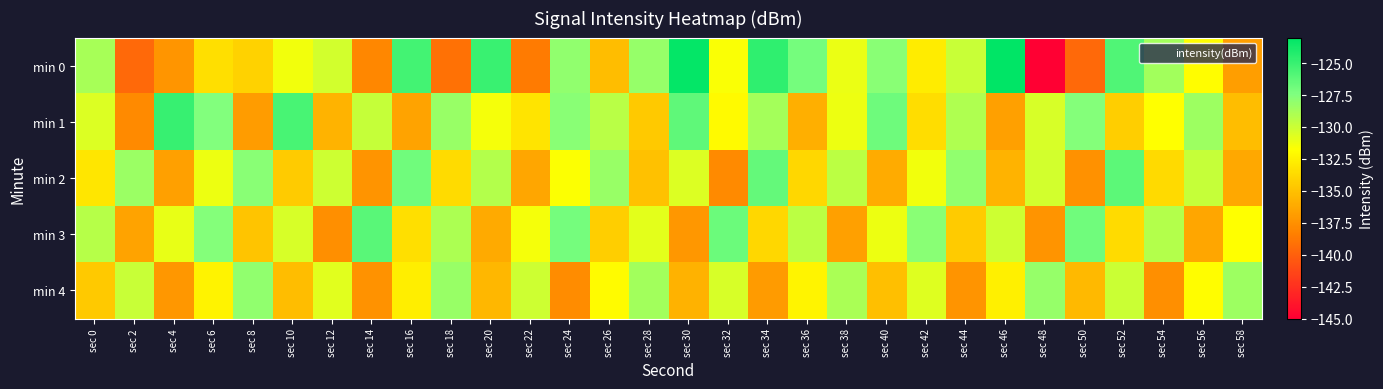

Reading right to left, list all the values displayed in this chart.

min 0: sec 58=-136.8	sec 56=-131.9	sec 54=-128.6	sec 52=-125.8	sec 50=-139.5	sec 48=-145.1	sec 46=-123.0	sec 44=-129.9	sec 42=-132.7	sec 40=-127.8	sec 38=-131.1	sec 36=-127.1	sec 34=-124.7	sec 32=-131.6	sec 30=-123.2	sec 28=-128.2	sec 26=-135.2	sec 24=-128.0	sec 22=-138.6	sec 20=-125.0	sec 18=-139.1	sec 16=-125.3	sec 14=-138.0	sec 12=-130.2	sec 10=-131.4	sec 8=-134.1	sec 6=-133.5	sec 4=-137.3	sec 2=-139.5	sec 0=-128.8
min 1: sec 58=-135.2	sec 56=-128.5	sec 54=-131.8	sec 52=-134.3	sec 50=-127.6	sec 48=-130.4	sec 46=-136.7	sec 44=-129.1	sec 42=-133.5	sec 40=-126.8	sec 38=-131.2	sec 36=-135.9	sec 34=-128.7	sec 32=-132.1	sec 30=-126.3	sec 28=-134.6	sec 26=-129.4	sec 24=-127.8	sec 22=-133.2	sec 20=-131.5	sec 18=-128.3	sec 16=-136.6	sec 14=-129.8	sec 12=-135.7	sec 10=-125.5	sec 8=-136.9	sec 6=-127.5	sec 4=-124.9	sec 2=-137.9	sec 0=-130.6
min 2: sec 58=-136.3	sec 56=-129.8	sec 54=-133.7	sec 52=-126.2	sec 50=-137.5	sec 48=-130.3	sec 46=-135.7	sec 44=-128.0	sec 42=-131.4	sec 40=-136.1	sec 38=-129.5	sec 36=-133.9	sec 34=-126.5	sec 32=-137.8	sec 30=-130.6	sec 28=-135.0	sec 26=-128.3	sec 24=-131.7	sec 22=-136.4	sec 20=-129.2	sec 18=-133.6	sec 16=-126.9	sec 14=-137.3	sec 12=-130.1	sec 10=-134.5	sec 8=-127.8	sec 6=-131.2	sec 4=-136.7	sec 2=-128.4	sec 0=-133.1
min 3: sec 58=-131.8	sec 56=-136.4	sec 54=-129.2	sec 52=-133.6	sec 50=-126.9	sec 48=-137.3	sec 46=-130.1	sec 44=-134.5	sec 42=-127.8	sec 40=-131.2	sec 38=-136.7	sec 36=-129.5	sec 34=-133.9	sec 32=-126.7	sec 30=-137.1	sec 28=-130.9	sec 26=-134.3	sec 24=-127.1	sec 22=-131.5	sec 20=-136.2	sec 18=-129.0	sec 16=-133.4	sec 14=-126.1	sec 12=-137.6	sec 10=-130.4	sec 8=-134.8	sec 6=-127.6	sec 4=-131.0	sec 2=-136.5	sec 0=-129.3
min 4: sec 58=-128.5	sec 56=-131.9	sec 54=-137.6	sec 52=-130.0	sec 50=-135.4	sec 48=-128.2	sec 46=-132.6	sec 44=-137.3	sec 42=-130.7	sec 40=-135.1	sec 38=-128.9	sec 36=-132.3	sec 34=-137.0	sec 32=-130.4	sec 30=-135.8	sec 28=-128.6	sec 26=-132.0	sec 24=-137.7	sec 22=-130.1	sec 20=-135.5	sec 18=-128.3	sec 16=-132.7	sec 14=-137.4	sec 12=-130.8	sec 10=-135.2	sec 8=-128.0	sec 6=-132.4	sec 4=-137.1	sec 2=-129.9	sec 0=-134.6